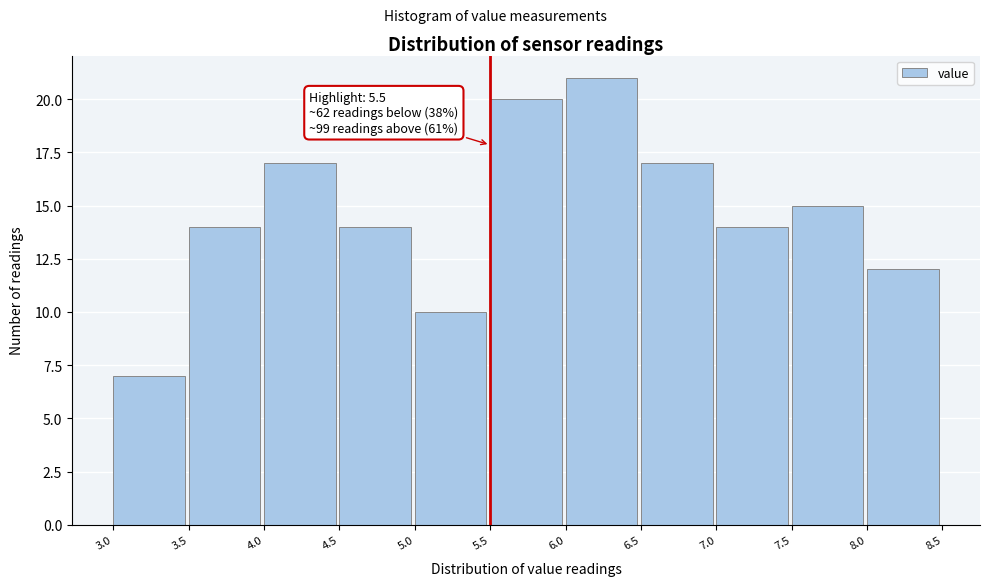

Over which range of the x-axis is the bar tallest?

6.0 to 6.5